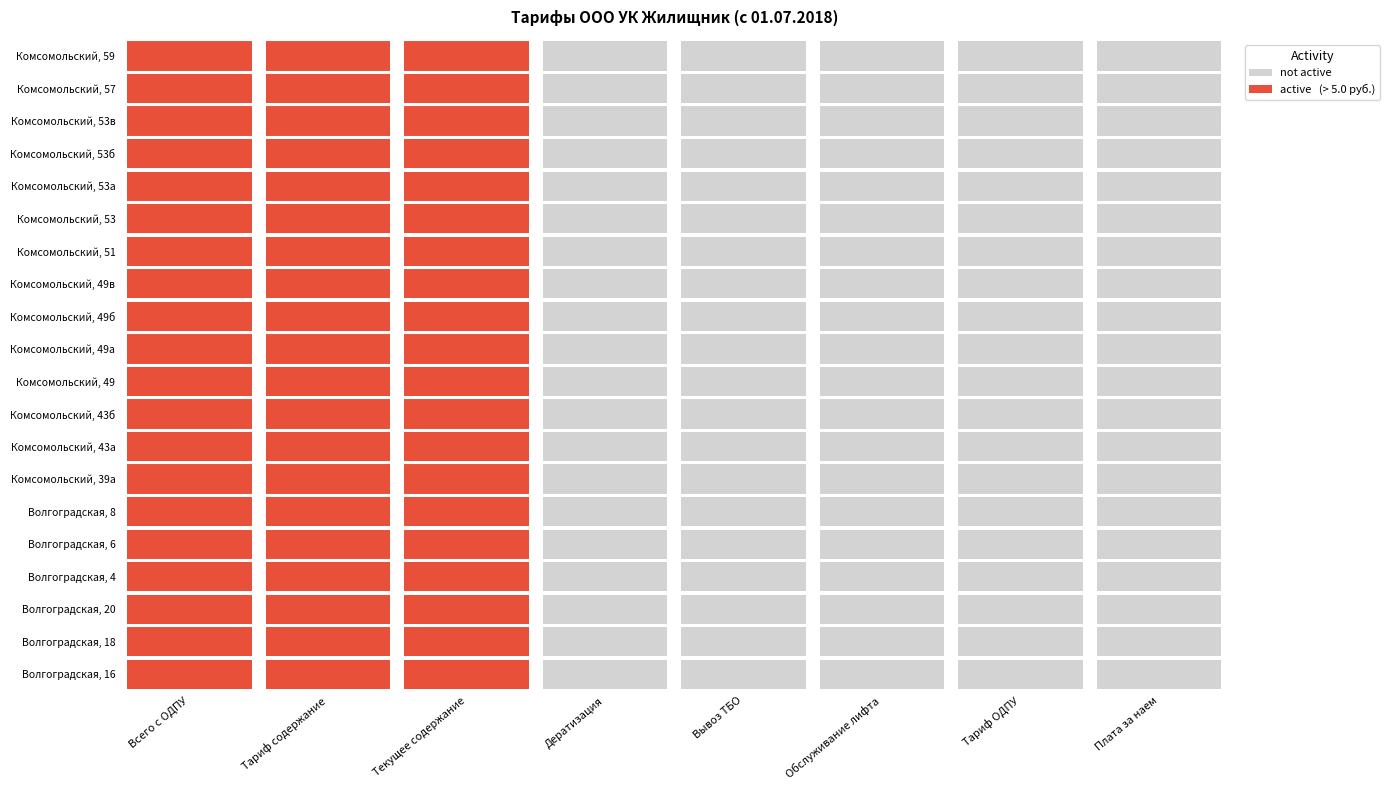

Reading right to left, what are all the values shown in this chart?

Волгоградская, 16: Плата за наем=4.6	Тариф ОДПУ=0.4	Обслуживание лифта=0.0	Вывоз ТБО=2.2	Дератизация=0.1	Текущее содержание=15.3	Тариф содержание=17.7	Всего c ОДПУ=18.1
Волгоградская, 18: Плата за наем=4.6	Тариф ОДПУ=0.7	Обслуживание лифта=0.0	Вывоз ТБО=2.2	Дератизация=0.1	Текущее содержание=15.3	Тариф содержание=17.7	Всего c ОДПУ=18.4
Волгоградская, 20: Плата за наем=4.6	Тариф ОДПУ=0.5	Обслуживание лифта=4.4	Вывоз ТБО=2.2	Дератизация=0.1	Текущее содержание=16.7	Тариф содержание=23.5	Всего c ОДПУ=24.0
Волгоградская, 4: Плата за наем=4.6	Тариф ОДПУ=0.5	Обслуживание лифта=4.4	Вывоз ТБО=2.2	Дератизация=0.1	Текущее содержание=16.7	Тариф содержание=23.5	Всего c ОДПУ=24.0
Волгоградская, 6: Плата за наем=4.6	Тариф ОДПУ=0.5	Обслуживание лифта=4.4	Вывоз ТБО=2.2	Дератизация=0.1	Текущее содержание=16.7	Тариф содержание=23.5	Всего c ОДПУ=24.0
Волгоградская, 8: Плата за наем=4.6	Тариф ОДПУ=0.4	Обслуживание лифта=4.4	Вывоз ТБО=2.2	Дератизация=0.1	Текущее содержание=16.7	Тариф содержание=23.5	Всего c ОДПУ=23.9
Комсомольский, 39а: Плата за наем=4.6	Тариф ОДПУ=0.4	Обслуживание лифта=4.4	Вывоз ТБО=2.2	Дератизация=0.1	Текущее содержание=16.7	Тариф содержание=23.5	Всего c ОДПУ=23.9
Комсомольский, 43а: Плата за наем=4.6	Тариф ОДПУ=0.4	Обслуживание лифта=4.4	Вывоз ТБО=2.2	Дератизация=0.1	Текущее содержание=16.2	Тариф содержание=22.9	Всего c ОДПУ=23.3
Комсомольский, 43б: Плата за наем=4.6	Тариф ОДПУ=0.4	Обслуживание лифта=4.4	Вывоз ТБО=2.2	Дератизация=0.1	Текущее содержание=16.2	Тариф содержание=22.9	Всего c ОДПУ=23.3
Комсомольский, 49: Плата за наем=4.6	Тариф ОДПУ=0.4	Обслуживание лифта=4.4	Вывоз ТБО=2.2	Дератизация=0.1	Текущее содержание=16.7	Тариф содержание=23.5	Всего c ОДПУ=23.9
Комсомольский, 49а: Плата за наем=4.6	Тариф ОДПУ=0.4	Обслуживание лифта=4.4	Вывоз ТБО=2.2	Дератизация=0.1	Текущее содержание=16.7	Тариф содержание=23.5	Всего c ОДПУ=23.9
Комсомольский, 49б: Плата за наем=4.6	Тариф ОДПУ=0.4	Обслуживание лифта=4.4	Вывоз ТБО=2.2	Дератизация=0.1	Текущее содержание=16.7	Тариф содержание=23.5	Всего c ОДПУ=23.9
Комсомольский, 49в: Плата за наем=4.6	Тариф ОДПУ=0.4	Обслуживание лифта=4.4	Вывоз ТБО=2.2	Дератизация=0.1	Текущее содержание=16.7	Тариф содержание=23.5	Всего c ОДПУ=23.9
Комсомольский, 51: Плата за наем=4.6	Тариф ОДПУ=0.4	Обслуживание лифта=4.4	Вывоз ТБО=2.2	Дератизация=0.1	Текущее содержание=18.8	Тариф содержание=25.6	Всего c ОДПУ=26.0
Комсомольский, 53: Плата за наем=4.6	Тариф ОДПУ=0.4	Обслуживание лифта=4.4	Вывоз ТБО=2.2	Дератизация=0.1	Текущее содержание=16.2	Тариф содержание=22.9	Всего c ОДПУ=23.3
Комсомольский, 53а: Плата за наем=4.6	Тариф ОДПУ=0.3	Обслуживание лифта=4.4	Вывоз ТБО=2.2	Дератизация=0.1	Текущее содержание=6.8	Тариф содержание=25.7	Всего c ОДПУ=26.0
Комсомольский, 53б: Плата за наем=4.6	Тариф ОДПУ=0.4	Обслуживание лифта=4.4	Вывоз ТБО=2.2	Дератизация=0.1	Текущее содержание=16.7	Тариф содержание=23.5	Всего c ОДПУ=23.9
Комсомольский, 53в: Плата за наем=4.6	Тариф ОДПУ=0.4	Обслуживание лифта=4.4	Вывоз ТБО=2.2	Дератизация=0.1	Текущее содержание=16.7	Тариф содержание=23.5	Всего c ОДПУ=23.9
Комсомольский, 57: Плата за наем=4.6	Тариф ОДПУ=0.2	Обслуживание лифта=4.4	Вывоз ТБО=2.2	Дератизация=0.1	Текущее содержание=10.3	Тариф содержание=21.8	Всего c ОДПУ=22.0
Комсомольский, 59: Плата за наем=4.6	Тариф ОДПУ=0.4	Обслуживание лифта=4.4	Вывоз ТБО=2.2	Дератизация=0.1	Текущее содержание=18.8	Тариф содержание=25.6	Всего c ОДПУ=26.0